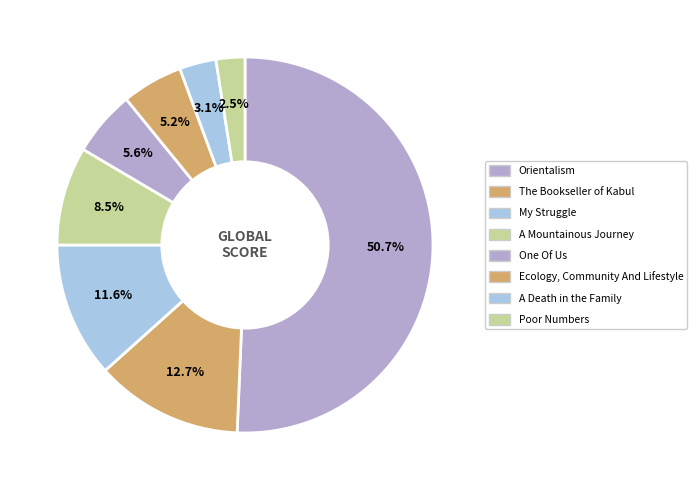

Which slice represents more than half of the pie?

Orientalism